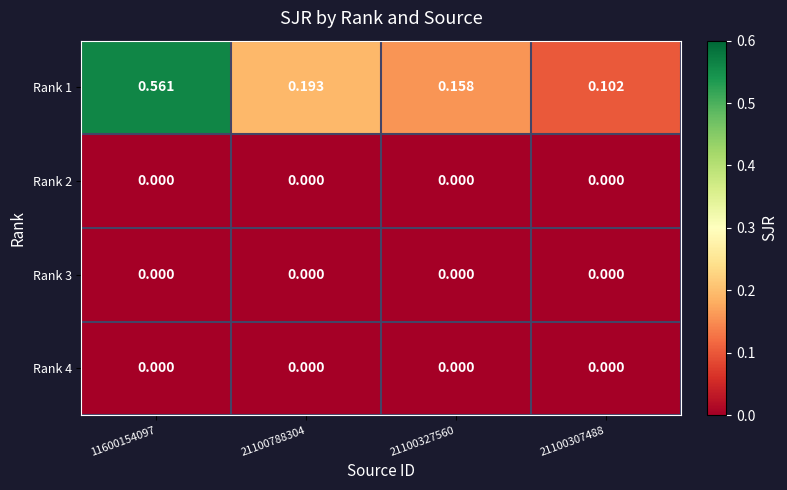

Rank the series by their maximum value, from highest to lowest.

Rank 1, Rank 2, Rank 3, Rank 4